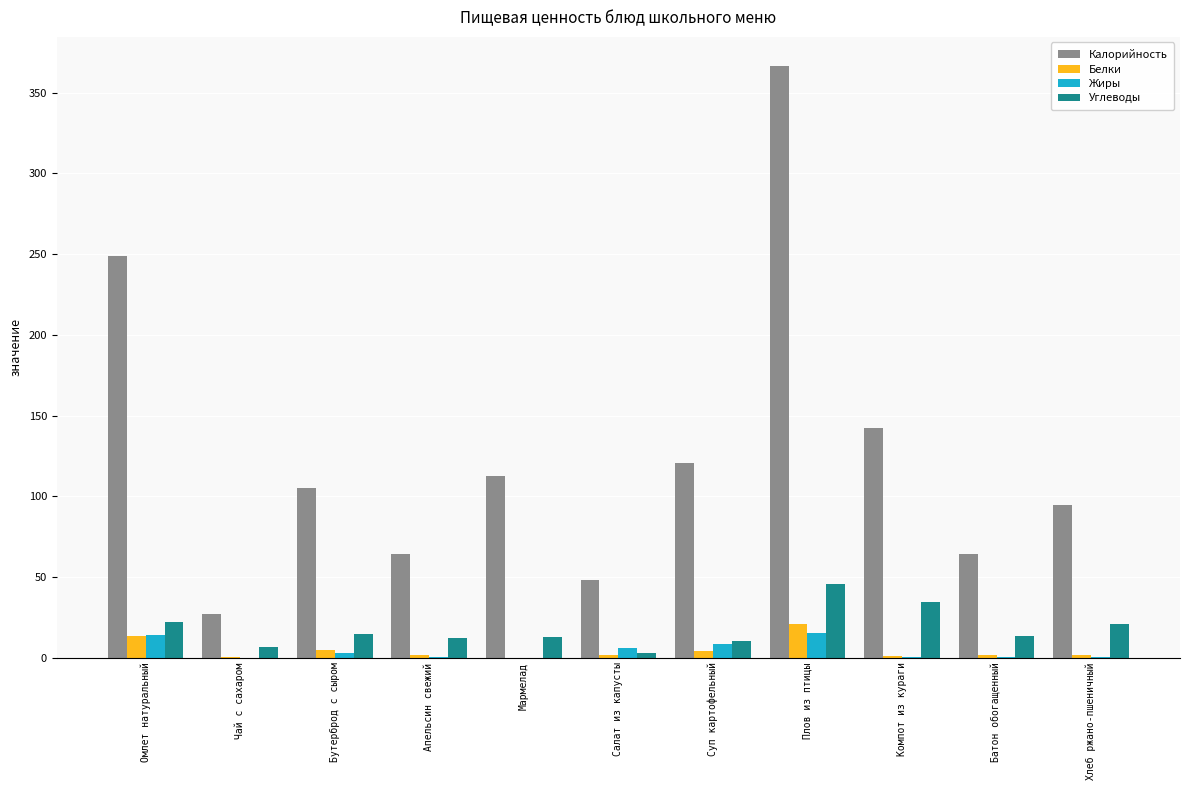

Which series changed the most between Мармелад and Батон обогащенный?

Калорийность